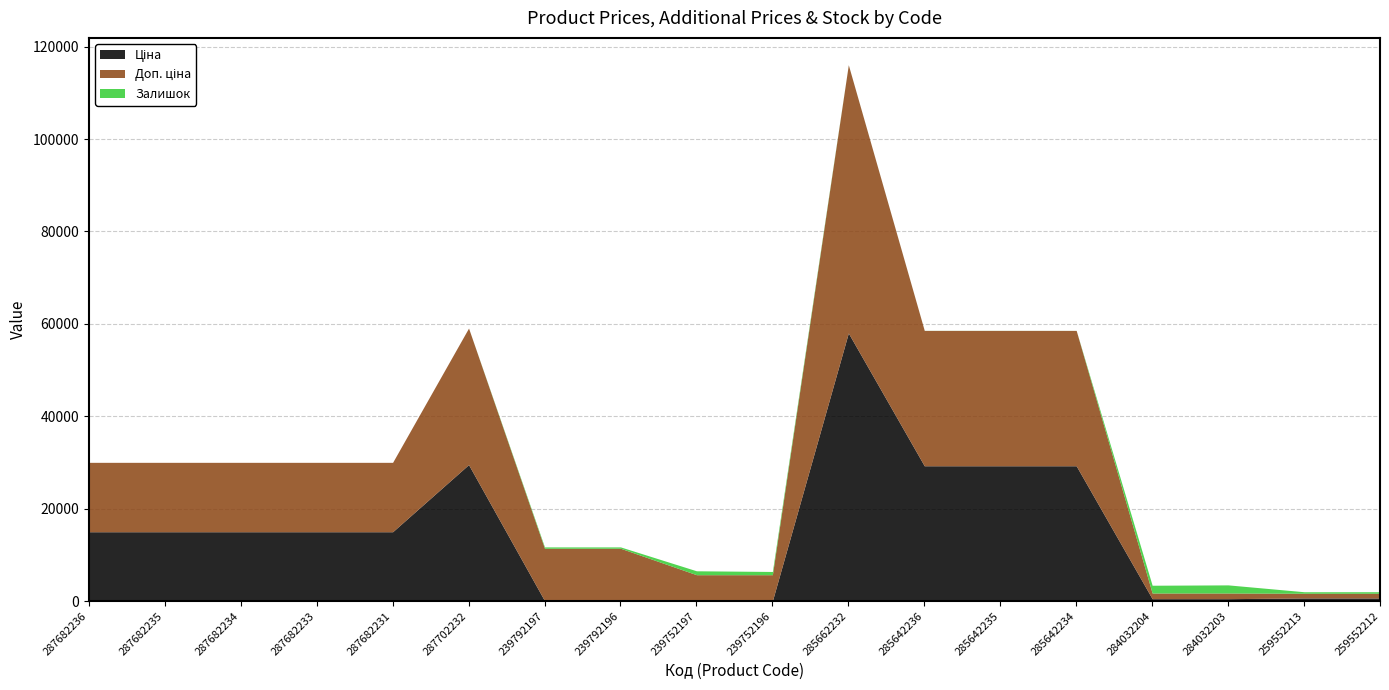

Which label corresponds to the largest value in the chart?

285662232